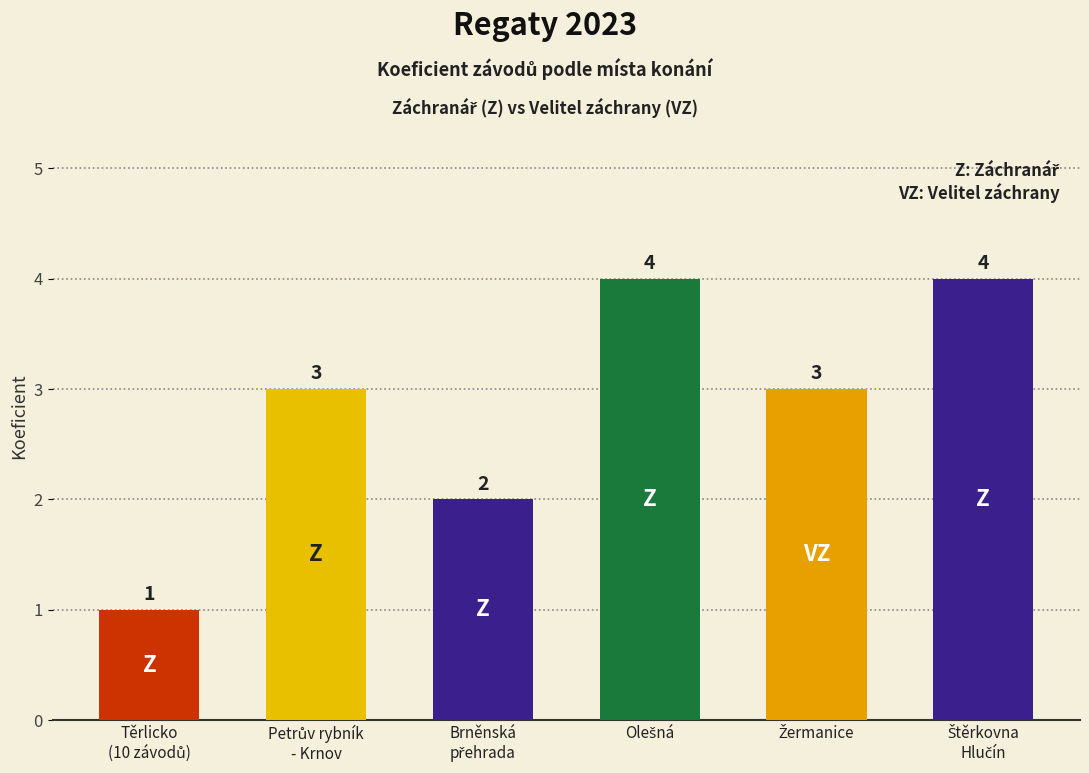

What is the maximum value shown in the chart?

4